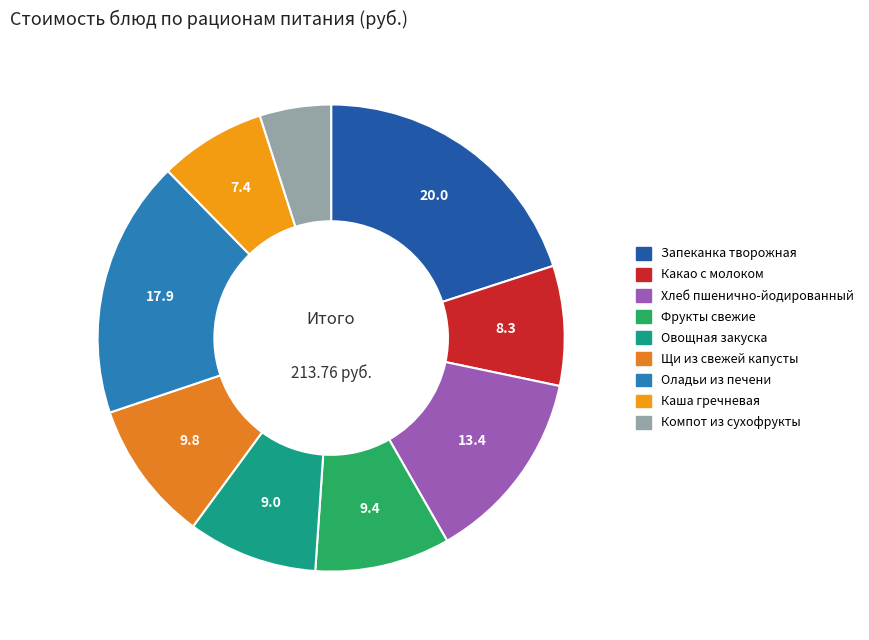

Count the number of slices in the pie.

9